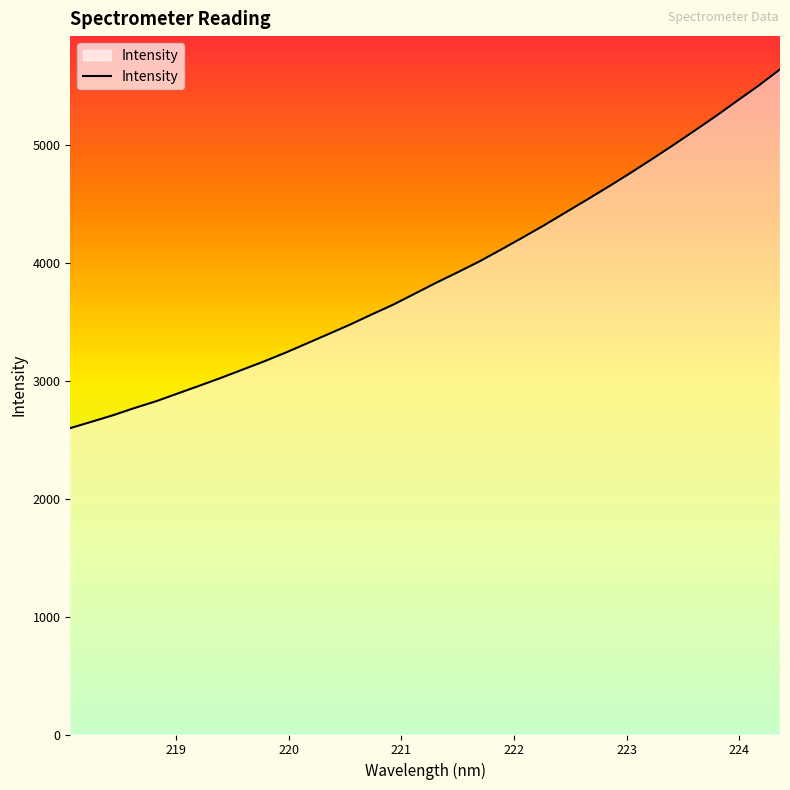

What is the smallest value displayed?

2598.7